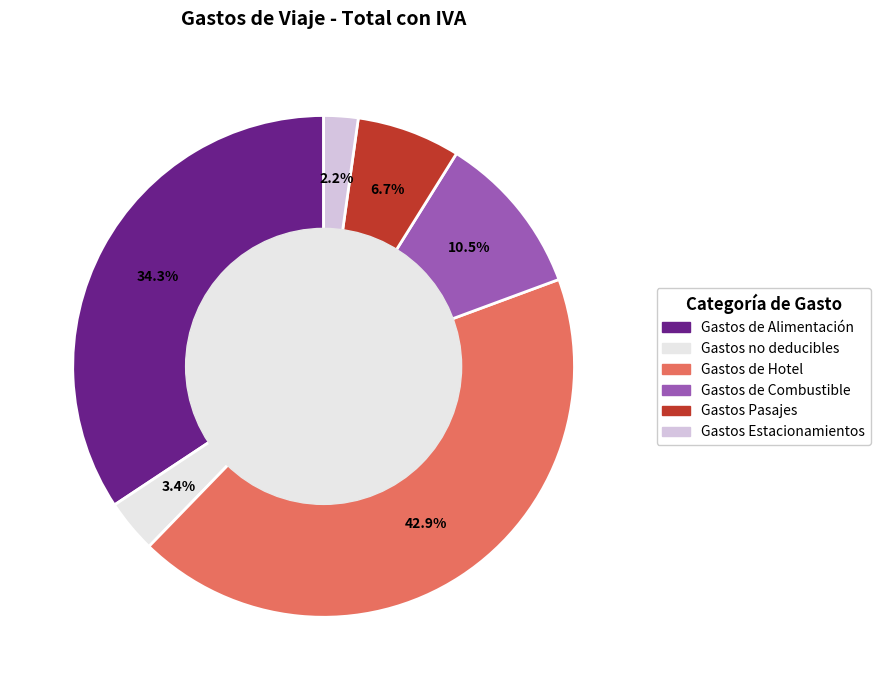

Does any single category account for the majority?

No